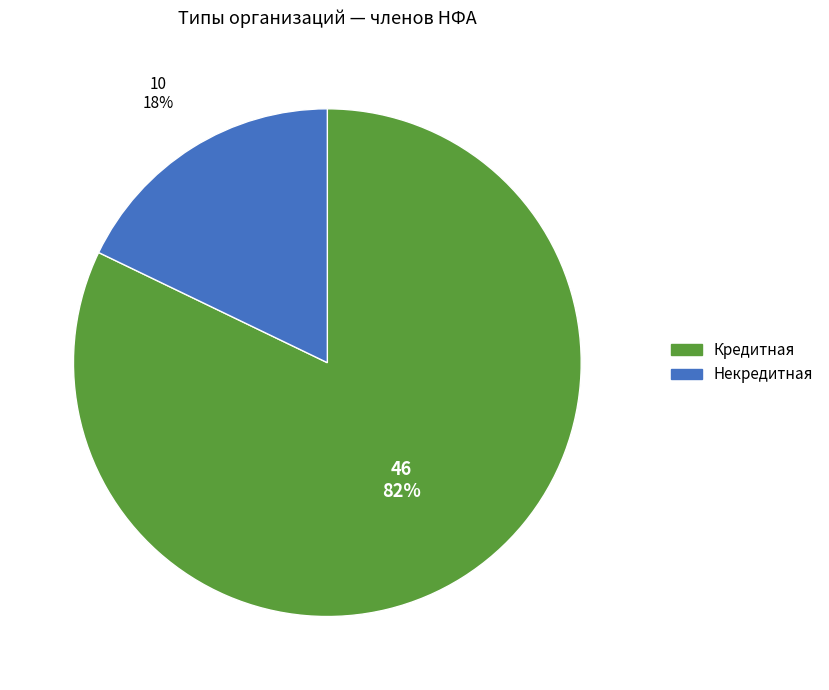

True or false: Кредитная accounts for 82% of the total.

True